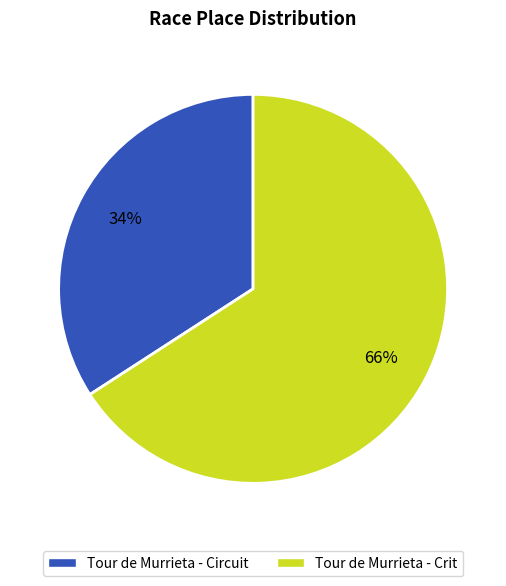

Is it true that Tour de Murrieta - Circuit is 34% of the pie?

True